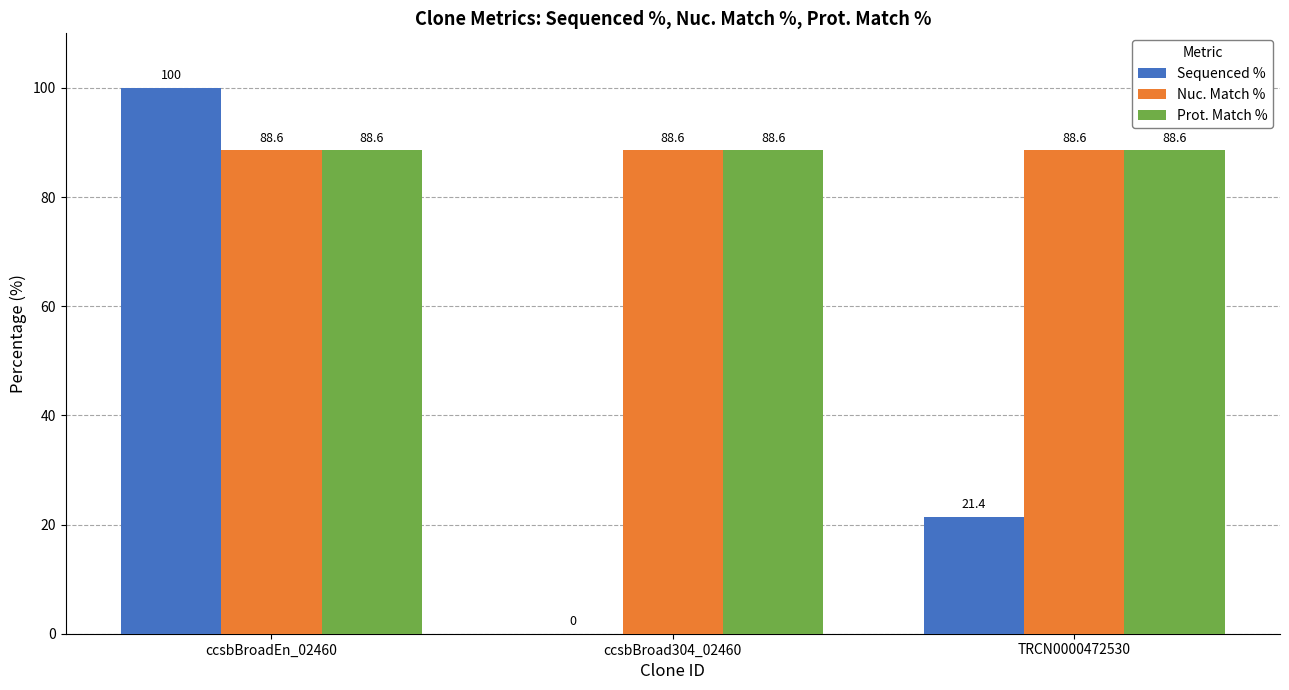

What is the sum of all Nuc. Match % values?

265.8